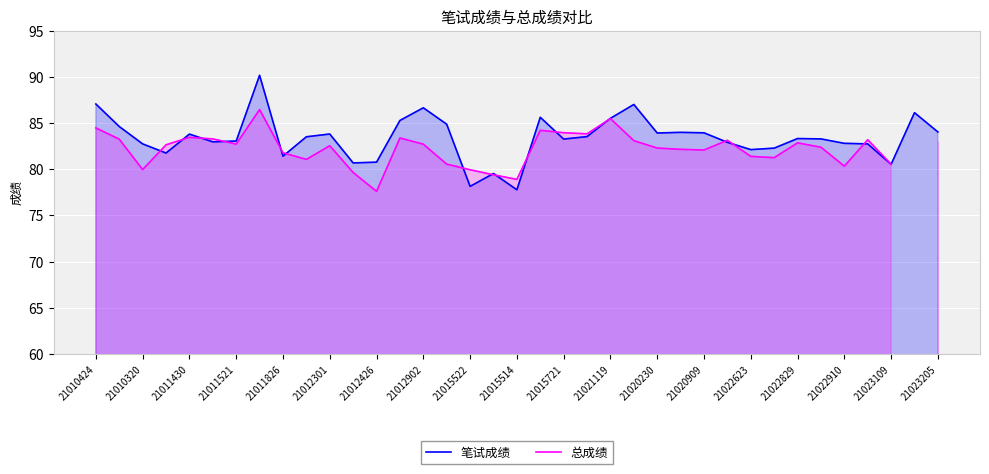

The 笔试成绩 series shows 45.4 at 21011826. True or false?

False